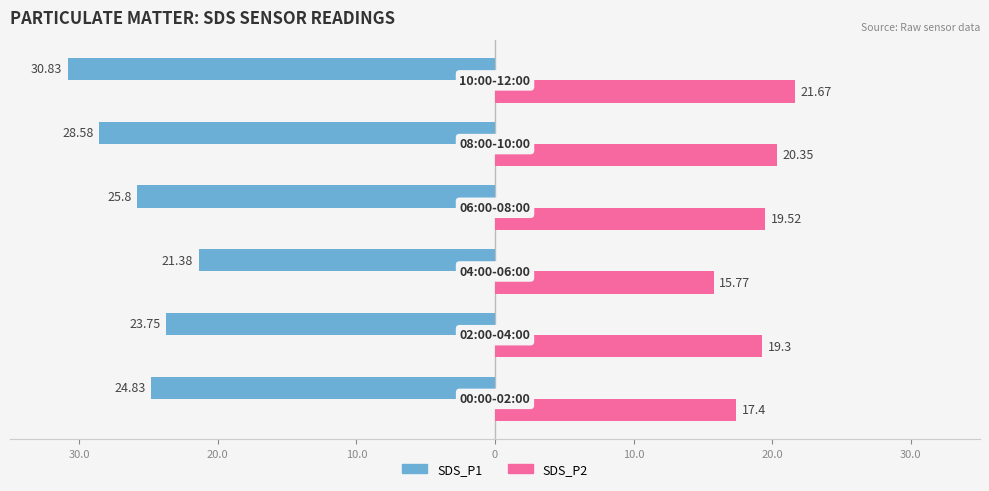

What is the difference between the maximum and minimum values in the SDS_P2 series?

5.9